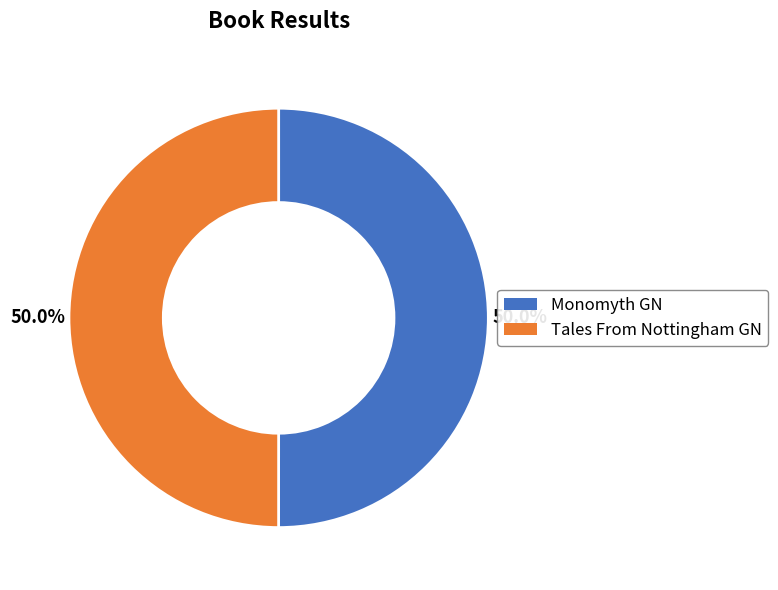

To the nearest percent, what is the combined percentage of Tales From Nottingham GN and Monomyth GN?

100%